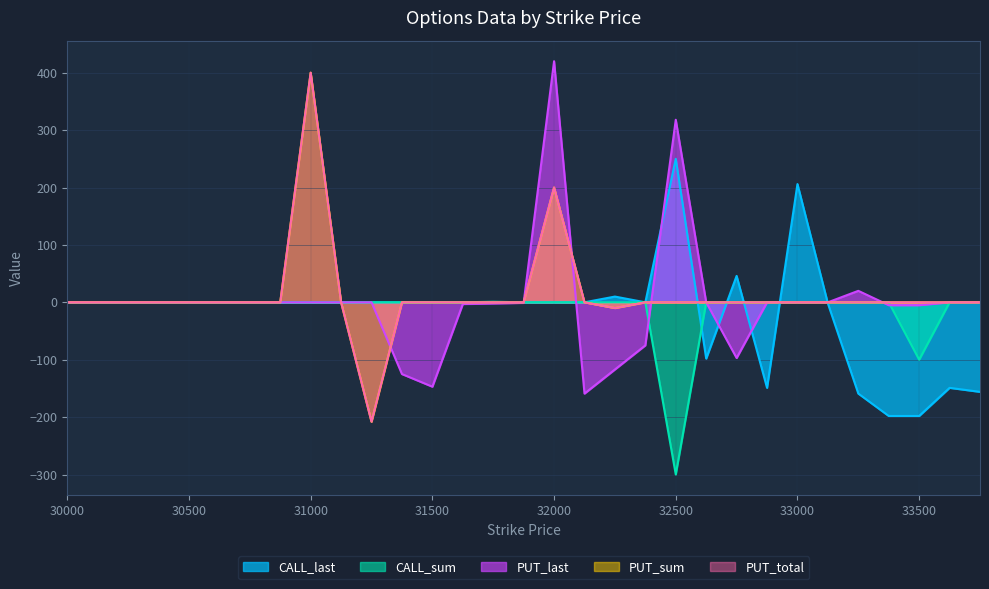

How many interior local valleys does the CALL_sum series have?

2